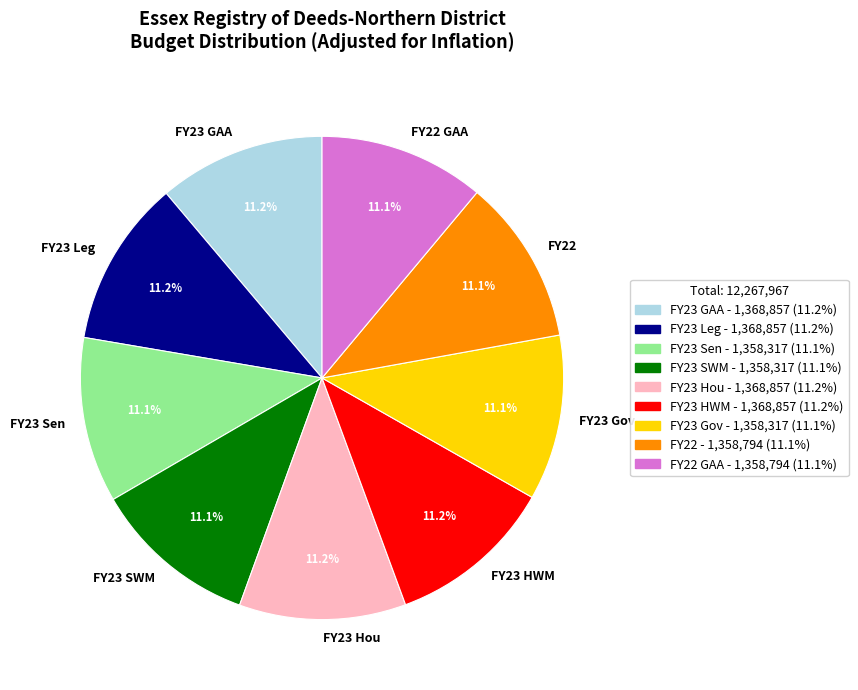

The FY23 Hou slice represents 1% of the pie. True or false?

False